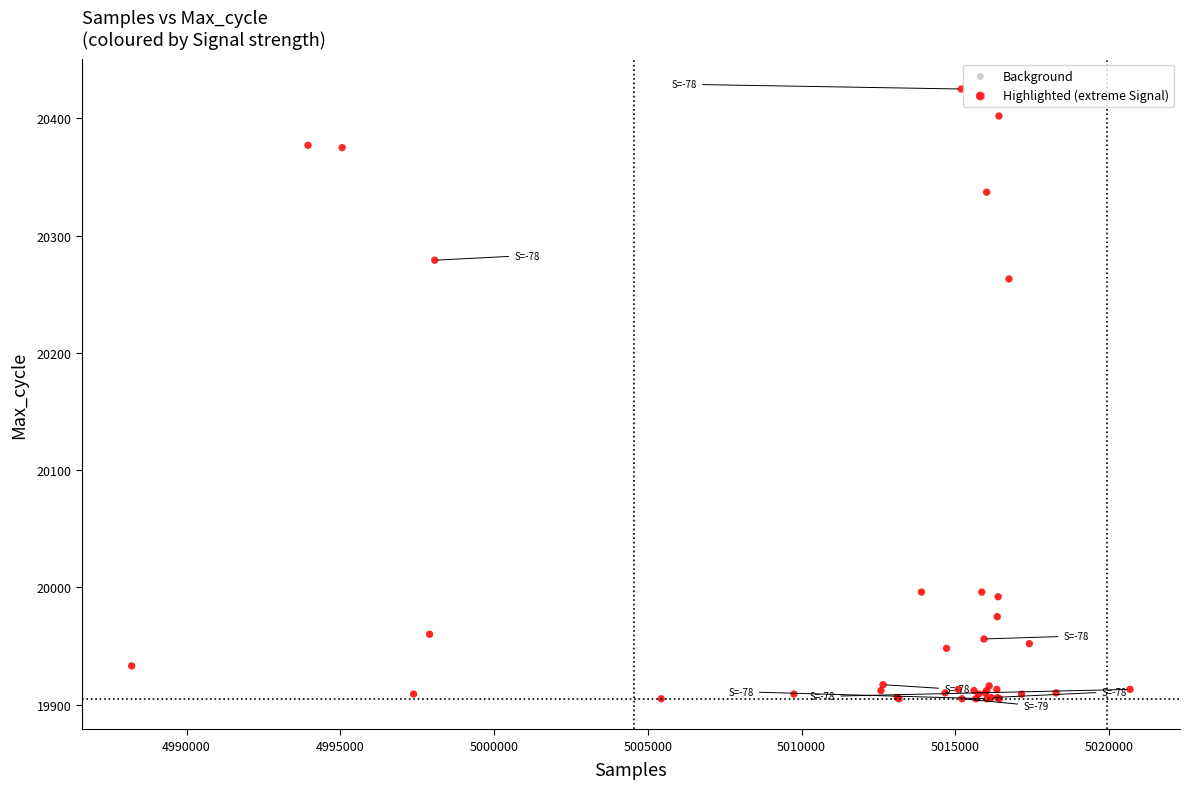

What Y value in the scatter plot is closest to 20165?

20263